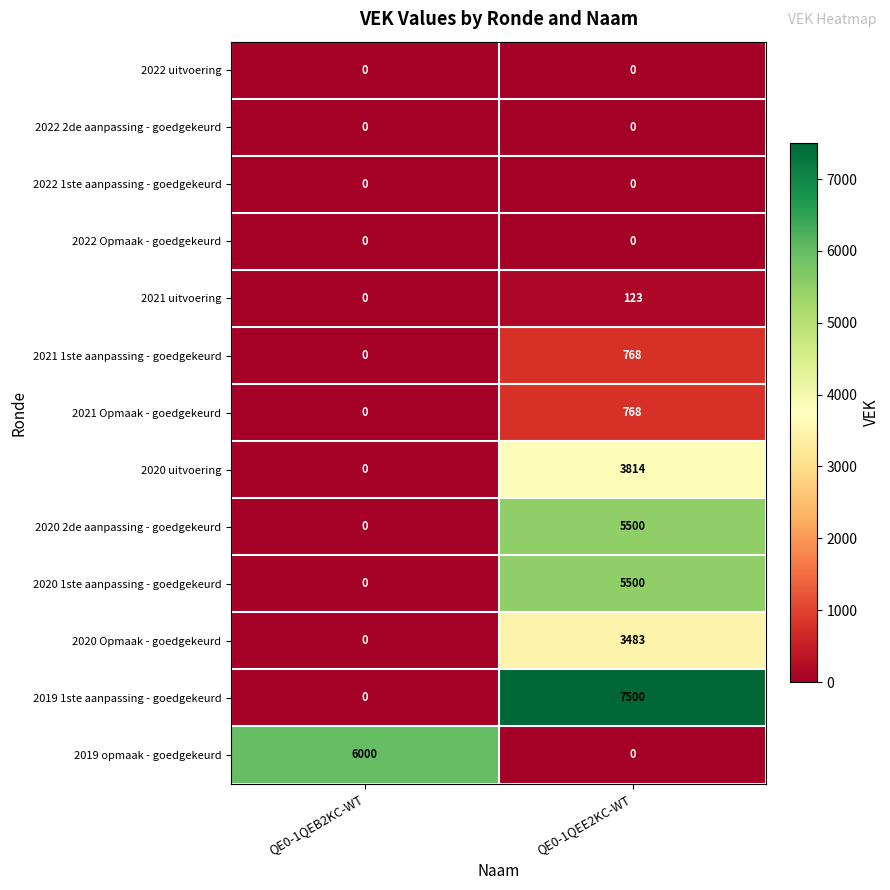

Rank the categories by 2019 1ste aanpassing - goedgekeurd value from highest to lowest.

QE0-1QEE2KC-WT, QE0-1QEB2KC-WT